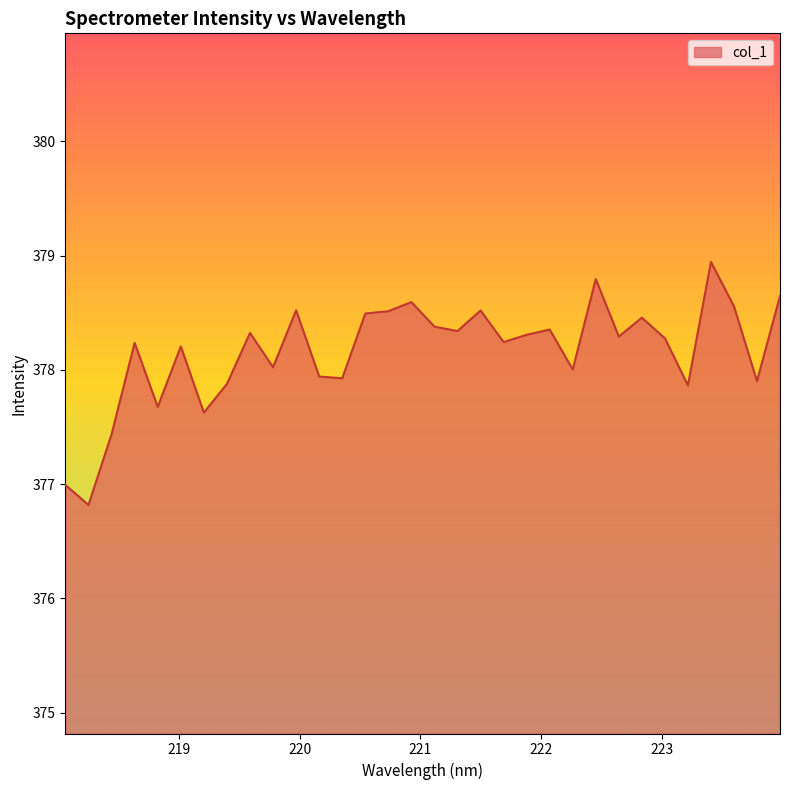

True or false: the data has more than 2 interior local peaks.

True